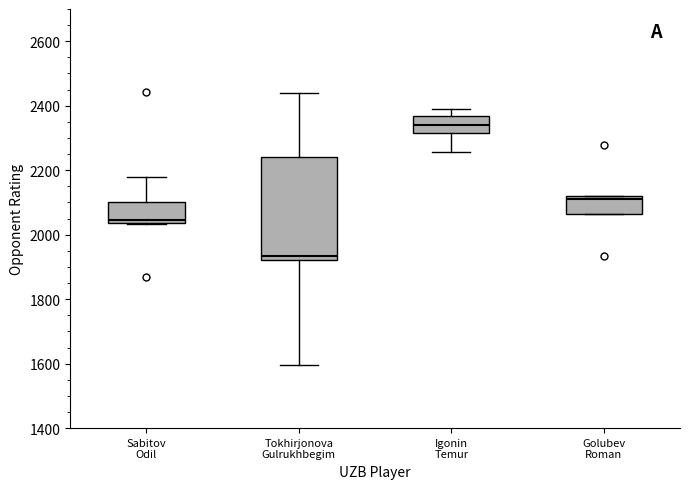

Where is the upper edge of the box for Tokhirjonova Gulrukhbegim on the y-axis? The values are not printed on the chart, so give them approximately, as read against the axis.

2240